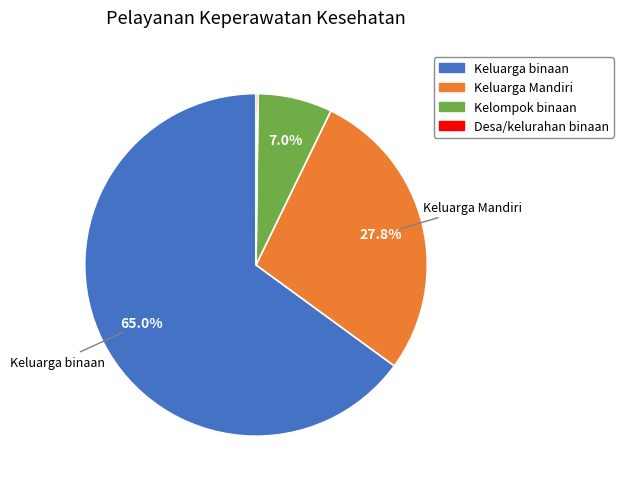

To the nearest percent, what is the difference between the largest and smallest slice percentages?

65%